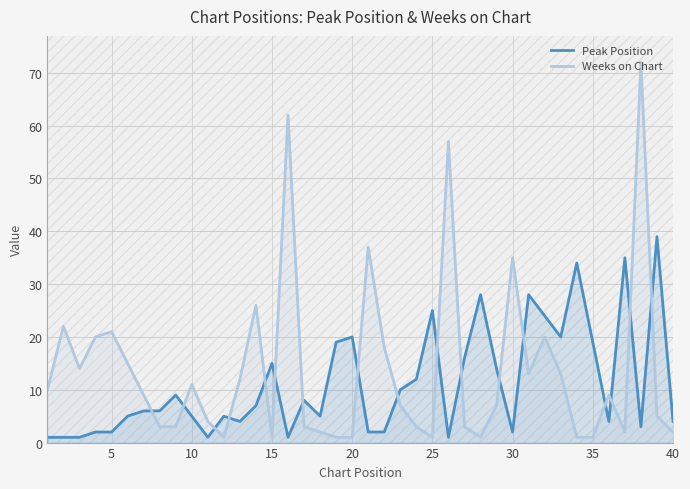

Which series has the largest total across all categories?

Weeks on Chart